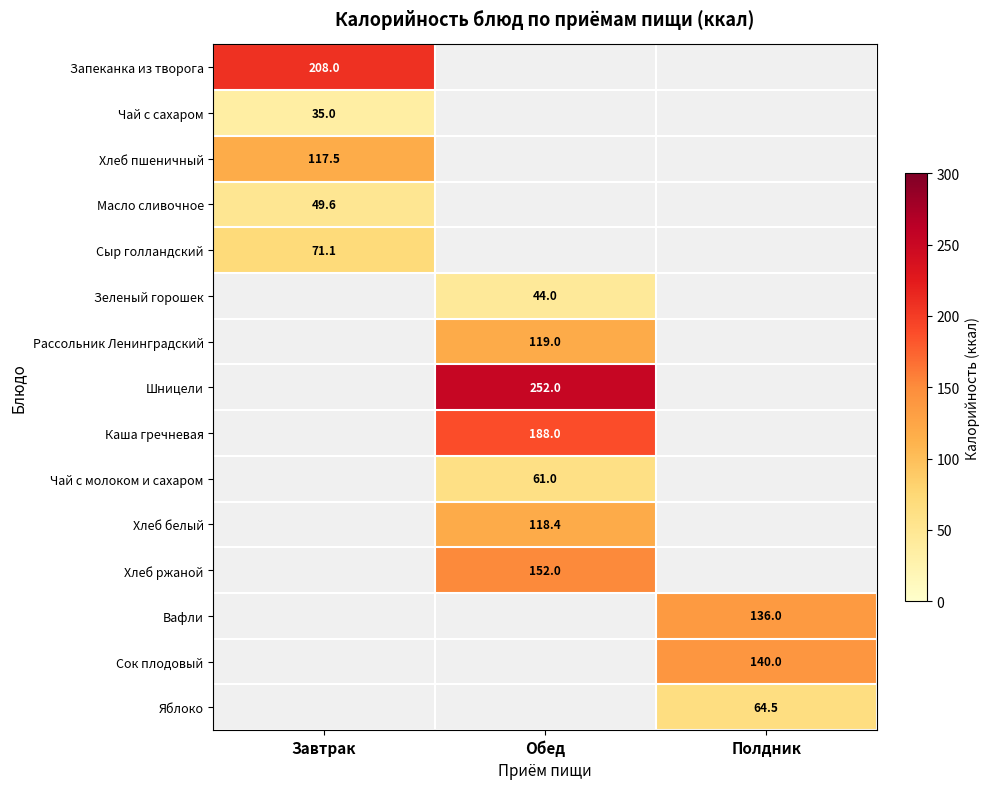

The Шницели series shows 252.0 at Обед. True or false?

True